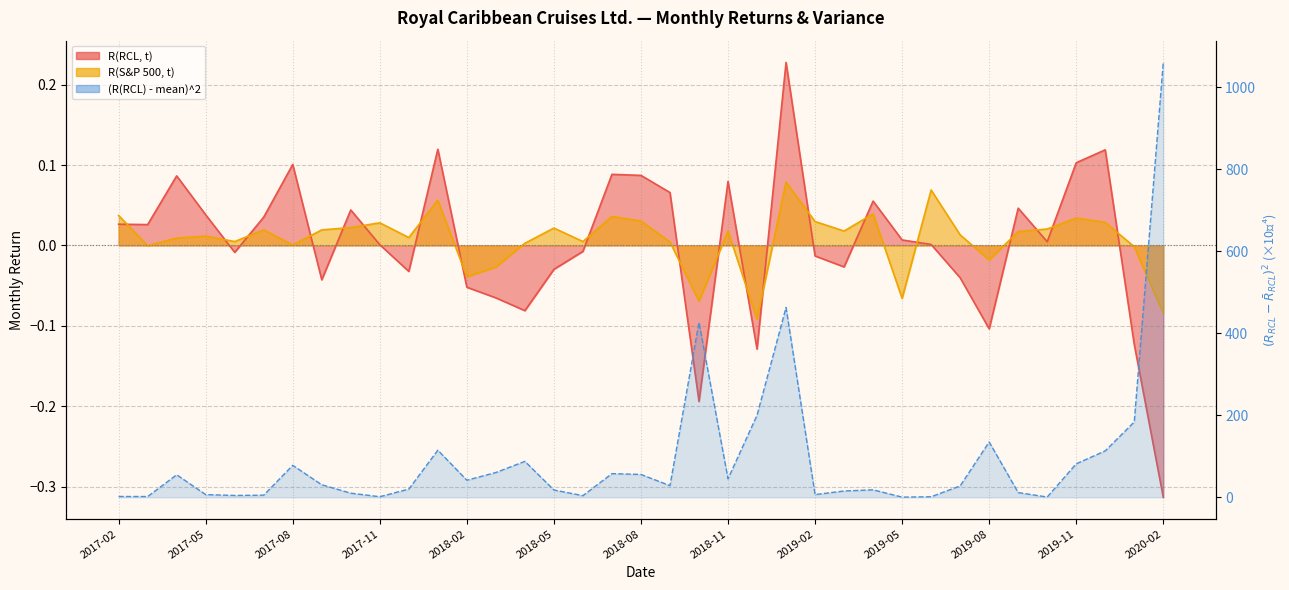

Which category has the highest value in the R(RCL, t) series?

2019-01